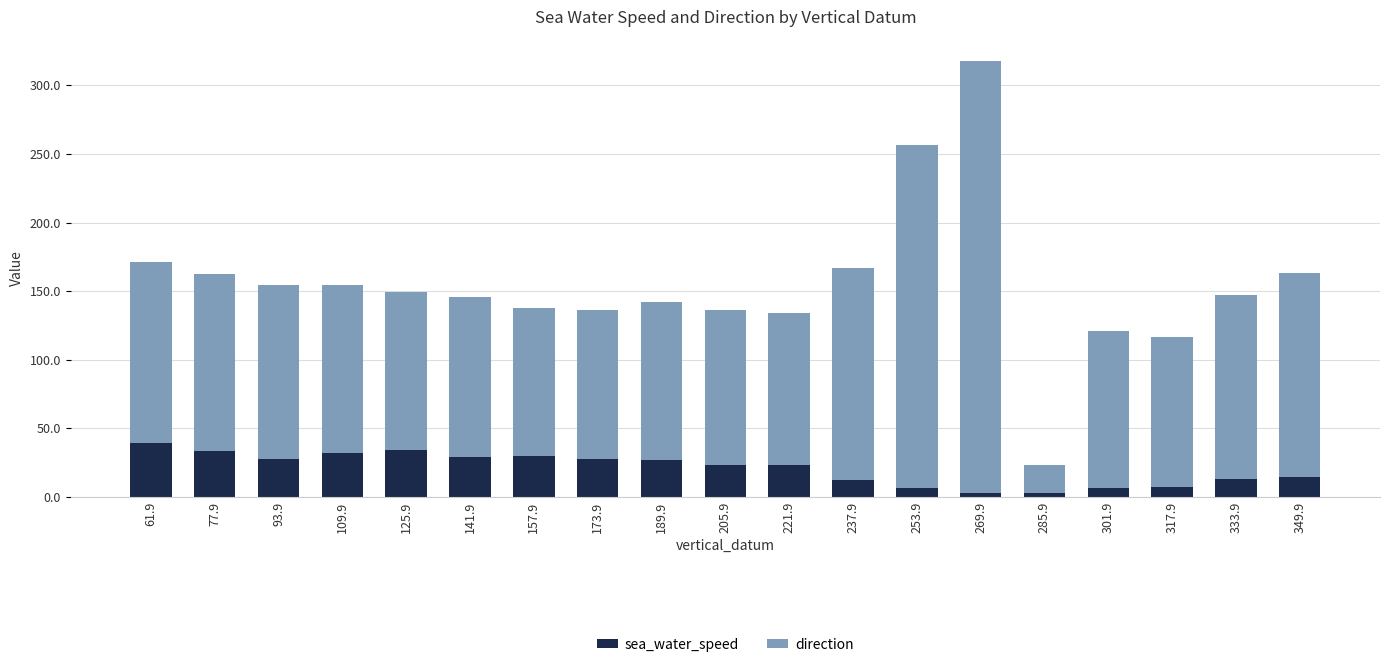

At which category is the sum across all series the highest?

269.9